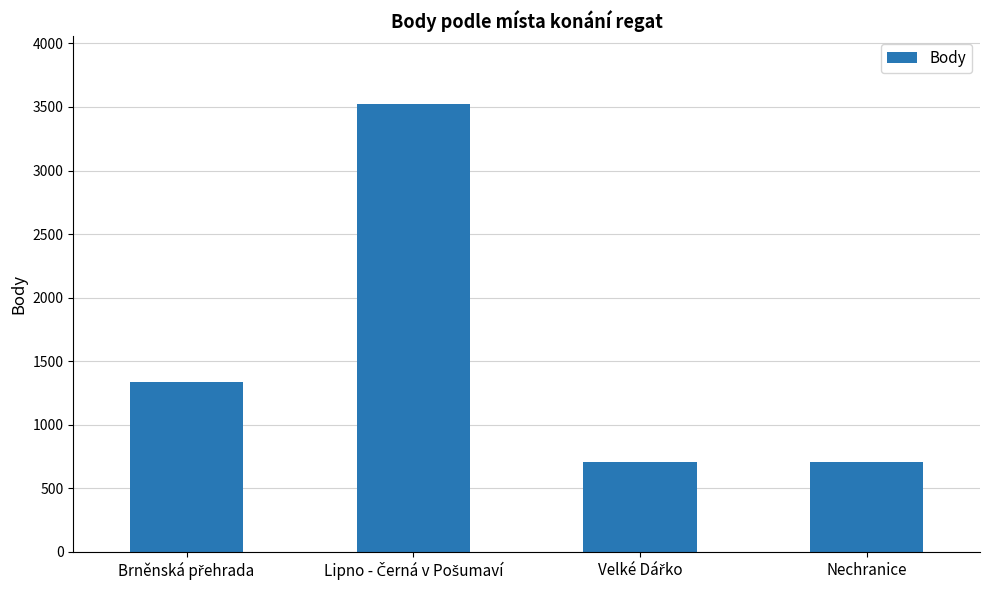

What is the difference between the second highest and minimum values?

631